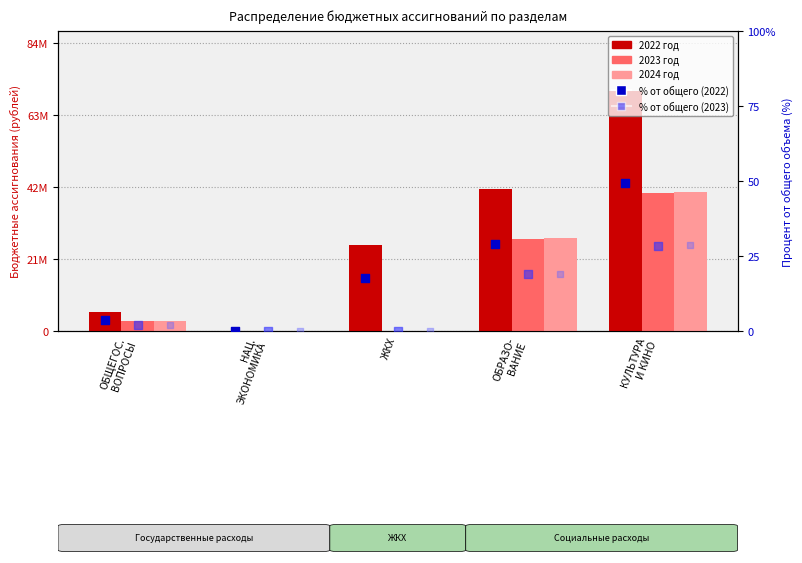

Is the value of % от общего (2023) at ОБРАЗО-
ВАНИЕ greater than the value of 2023 год at ОБРАЗО-
ВАНИЕ?

No